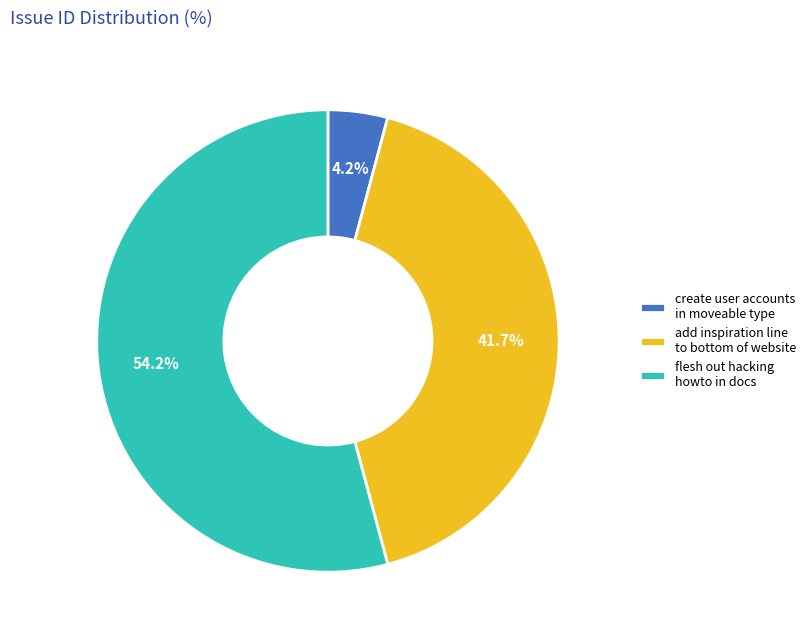

How many segments does this pie chart have?

3